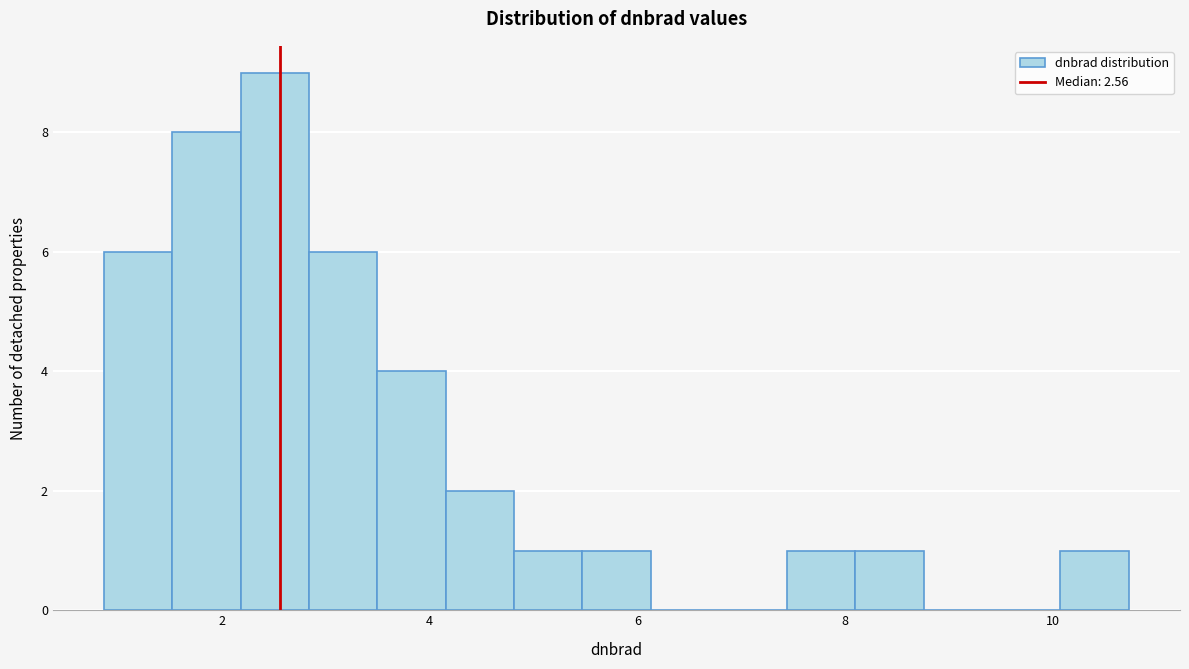

Read against the x-axis, roughly where is the centre of the tallest bar?

2.6